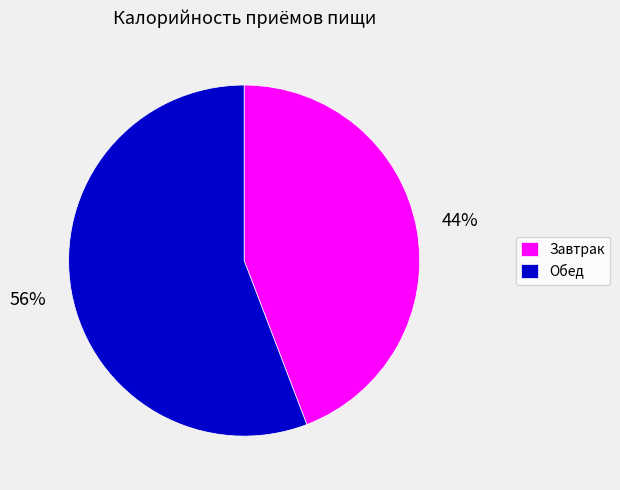

To the nearest percent, what percentage of the pie is Завтрак?

44%